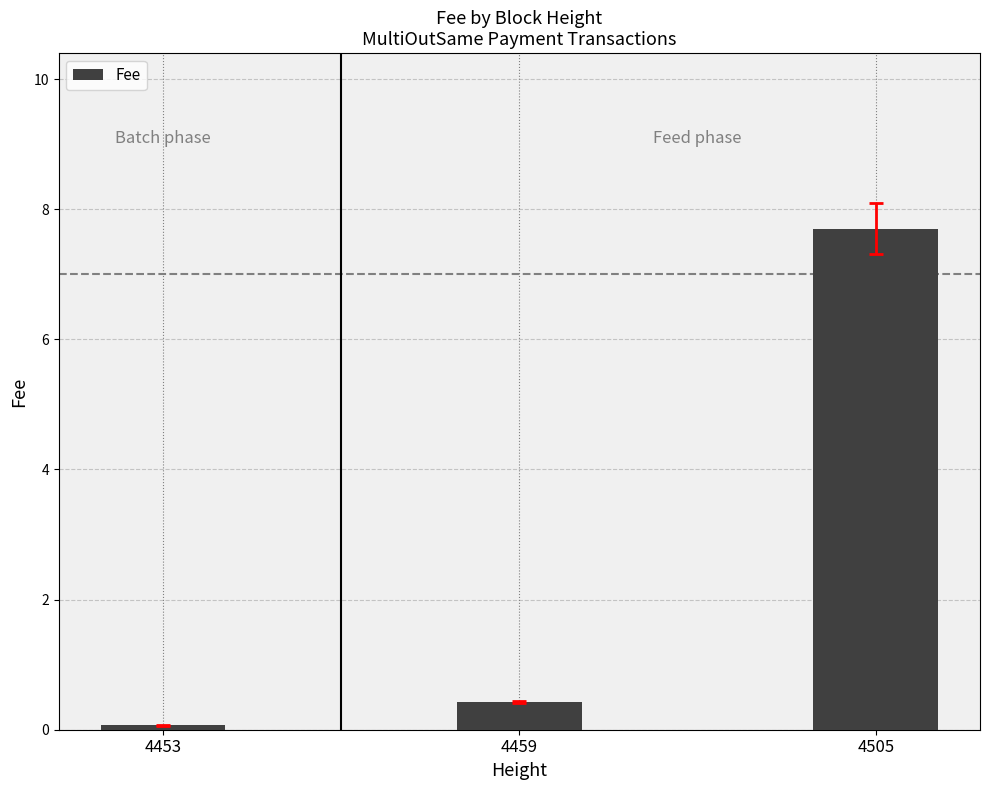

What is the value of the 2nd bar from the left?

0.4